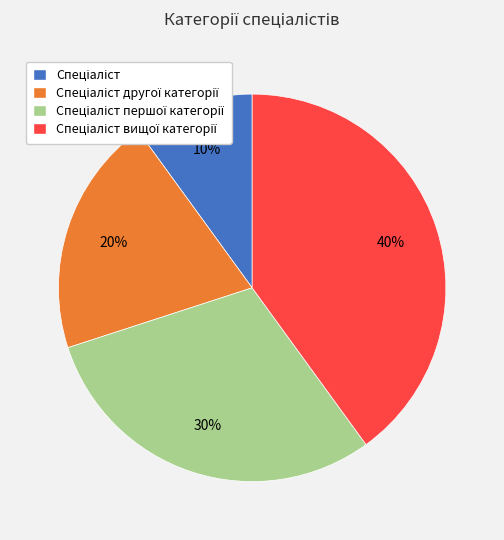

Is there a majority slice in this chart?

No